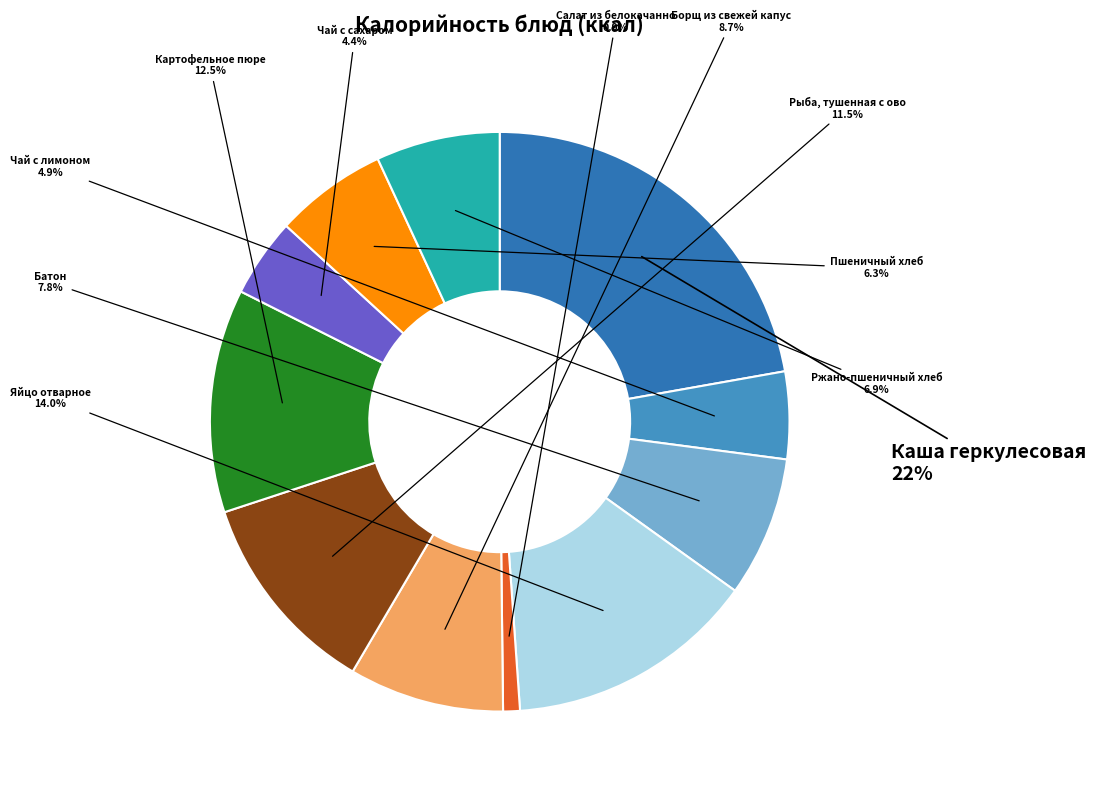

How many slices are in this pie chart?

11